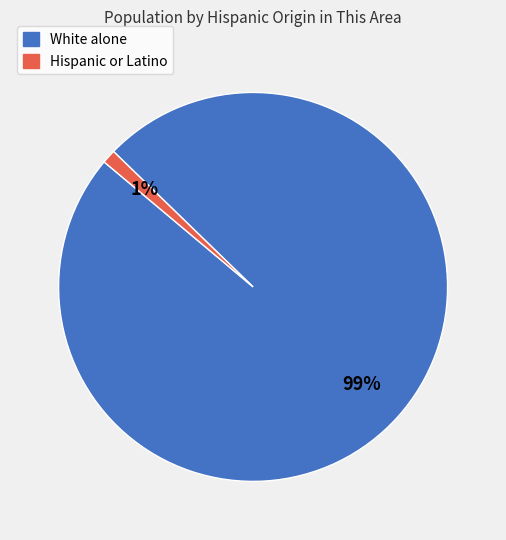

Do White alone and Hispanic or Latino together represent more than half of the pie?

Yes